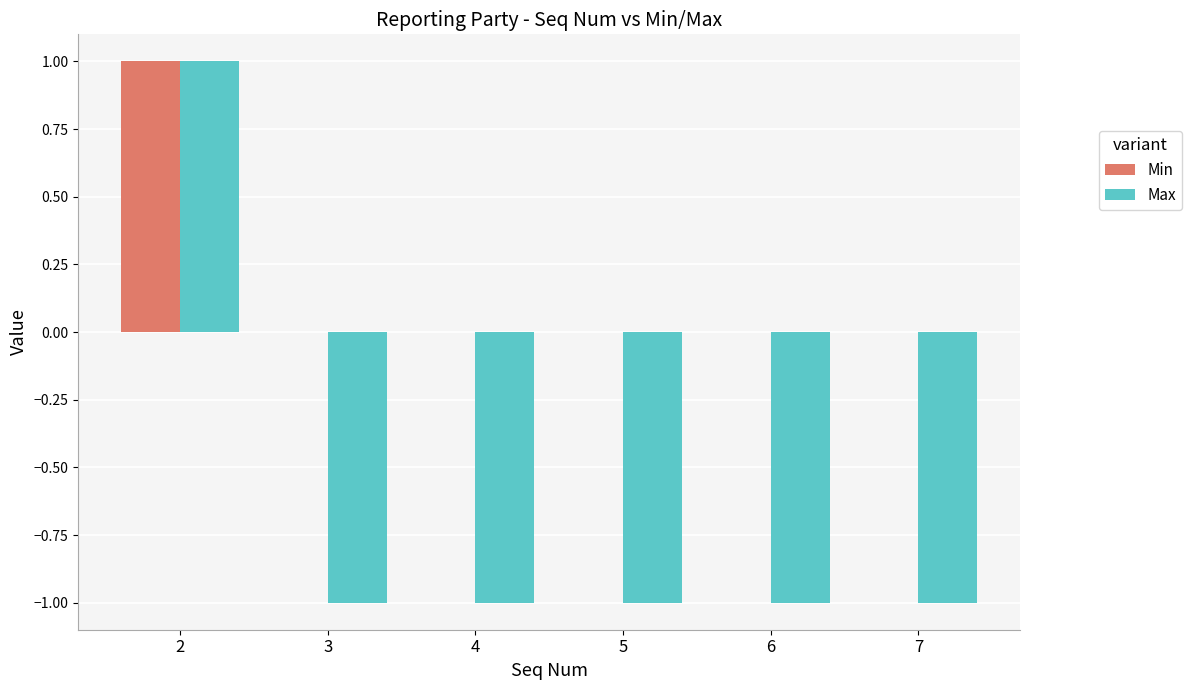

Is the value of Min at 6 greater than the value of Max at 4?

Yes